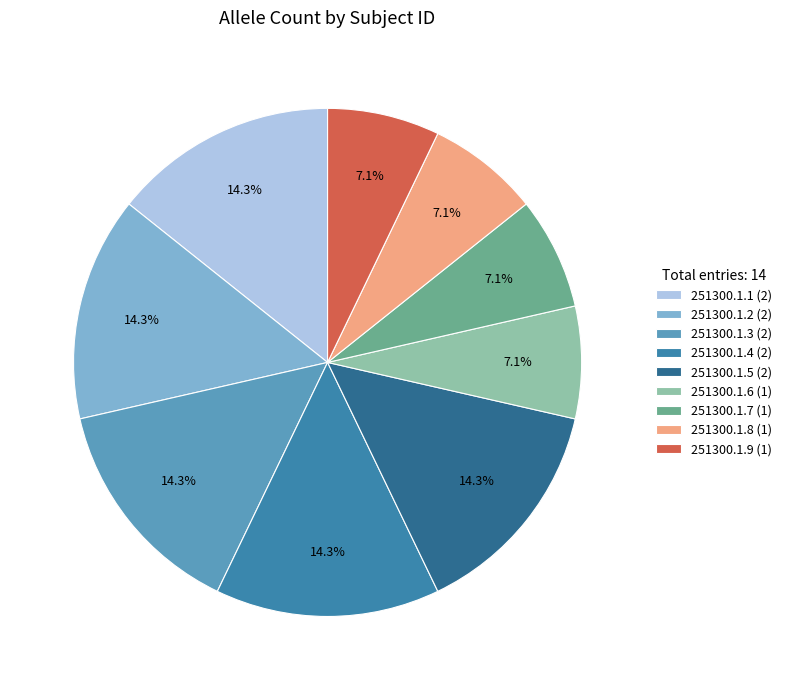

To the nearest percent, what is the combined percentage of 251300.1.5 and 251300.1.8?

21%